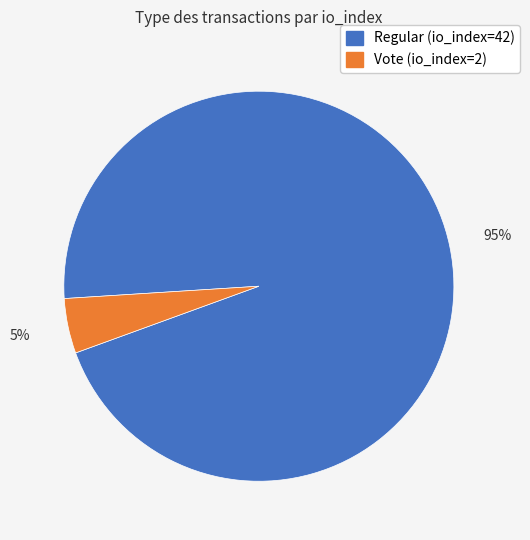

Is Vote (io_index=2) the majority of the pie?

No